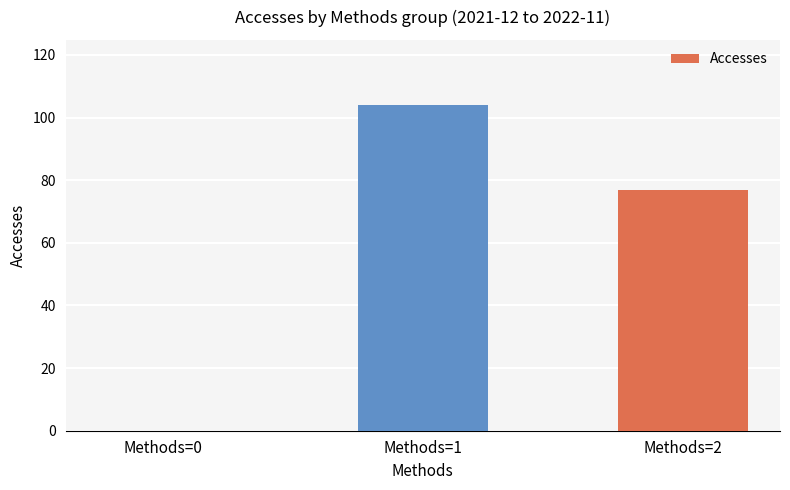

Reading left to right, transcribe all the data shown in this chart.

Methods=0=0	Methods=1=104	Methods=2=77